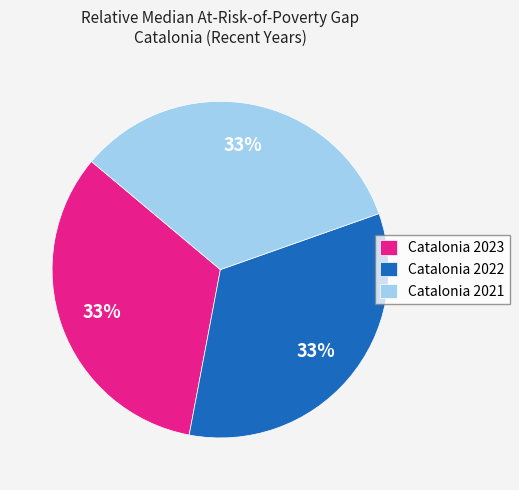

True or false: Catalonia 2022 accounts for 26% of the total.

False